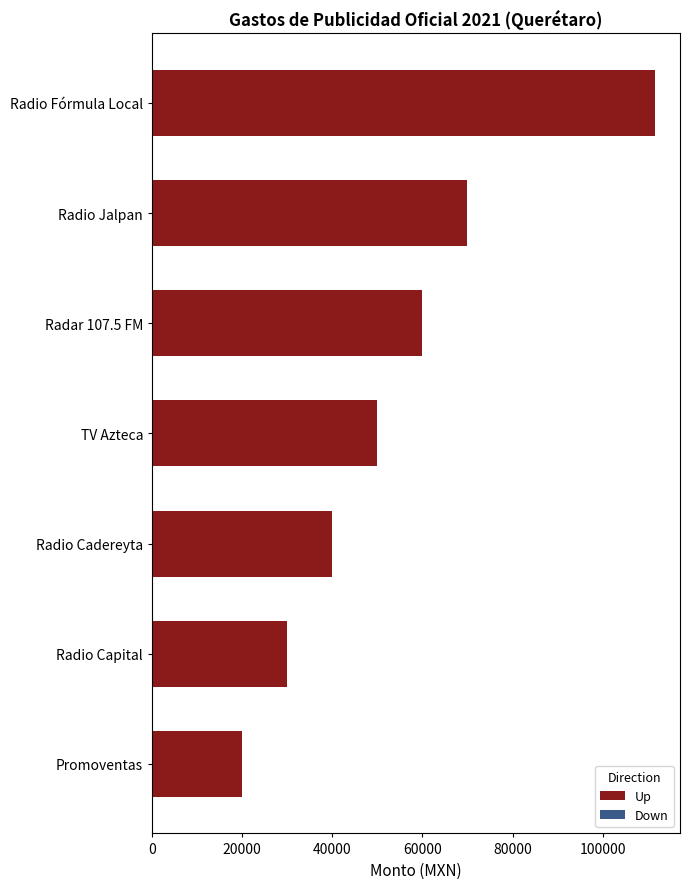

Read the value at Radio Cadereyta.

40000.0